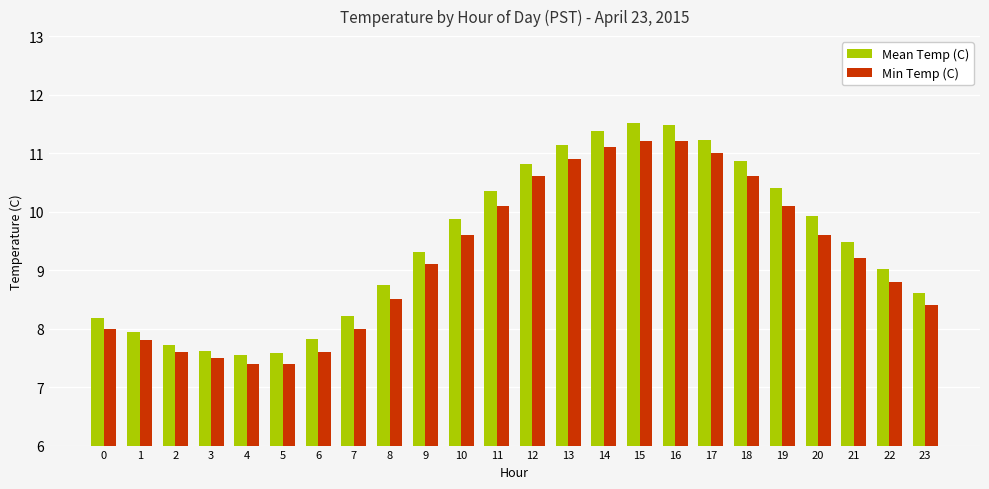

Is the value of Mean Temp (C) at 15 greater than the value of Min Temp (C) at 12?

Yes